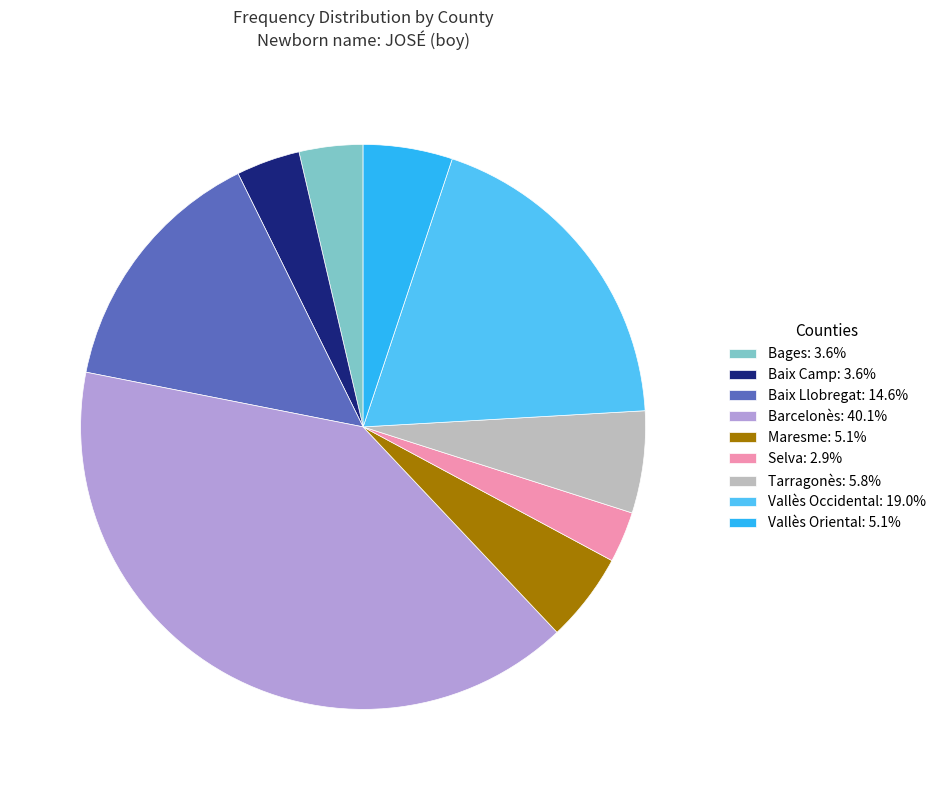

Is there a majority slice in this chart?

No